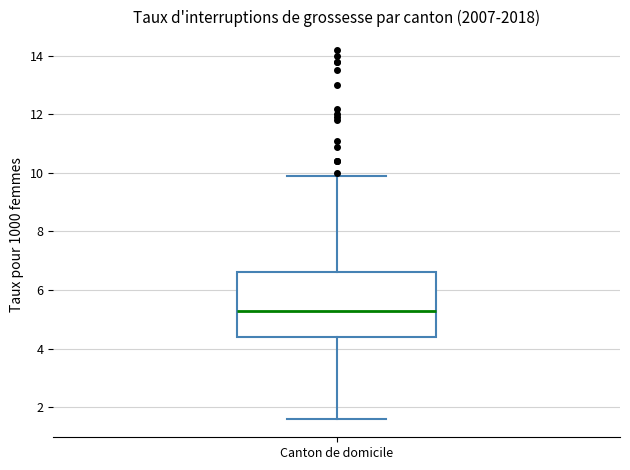

Transcribe this box plot: give where the median line is, the range the box spans, and where the two whiskers end, as read against the y-axis. The values are not printed on the chart, so give them approximately, as read against the axis.

median 5.4, box 4.4 to 6.6, whiskers 1.6 to 10.0